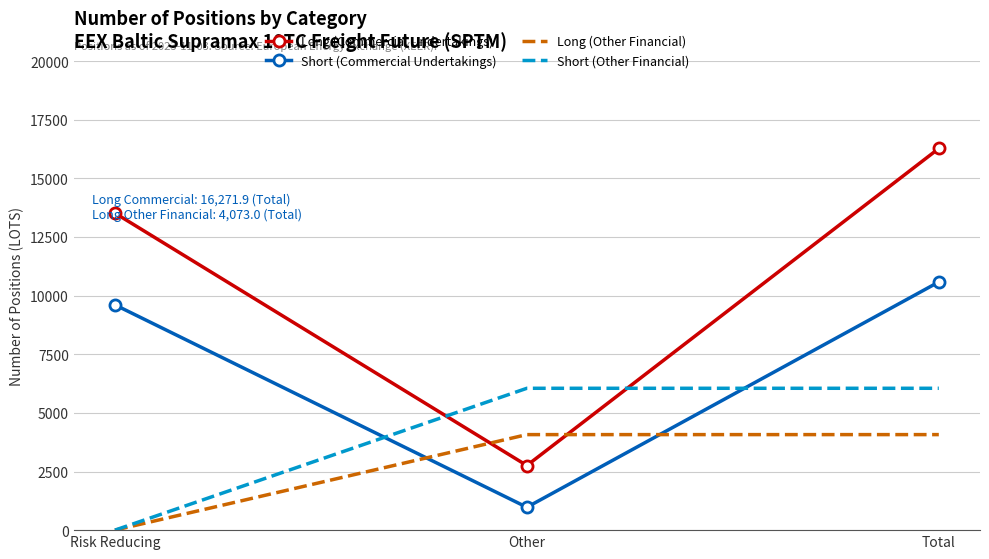

Read the Short (Commercial Undertakings) value at Other.

975.5